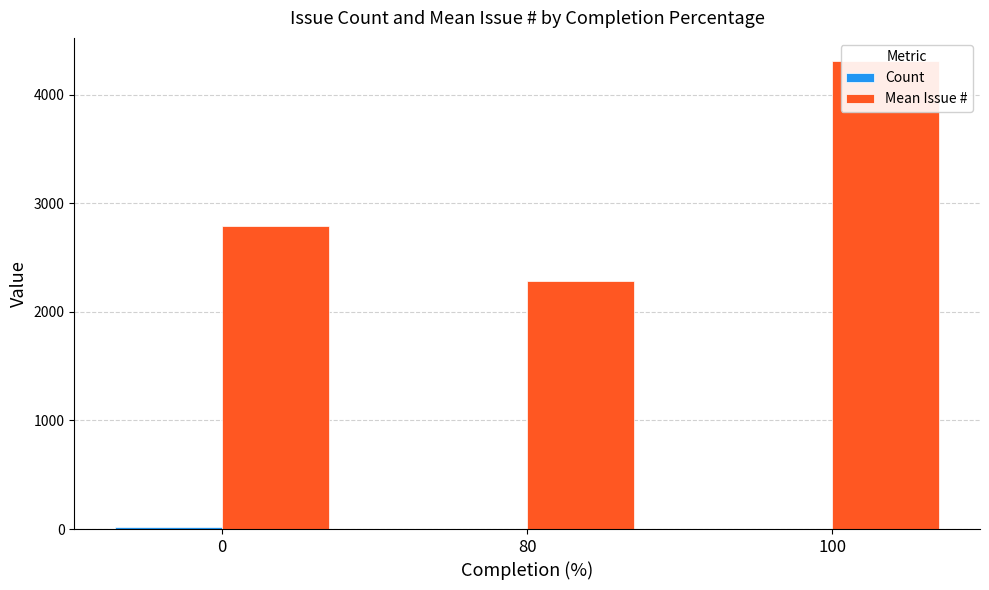

At which category is the sum across all series the highest?

100